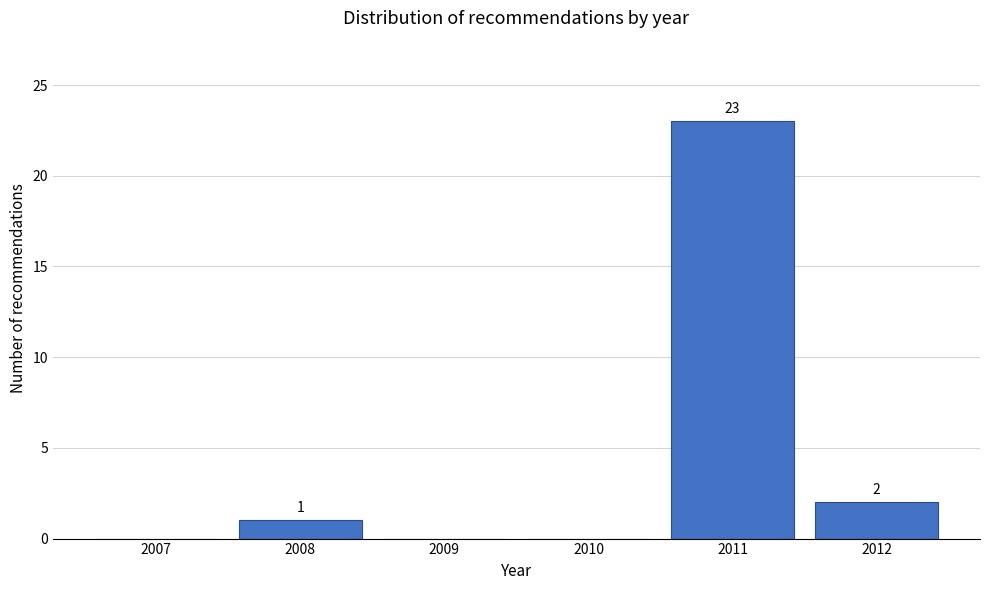

Reading left to right, transcribe all the data shown in this chart.

2007=0	2008=1	2009=0	2010=0	2011=23	2012=2